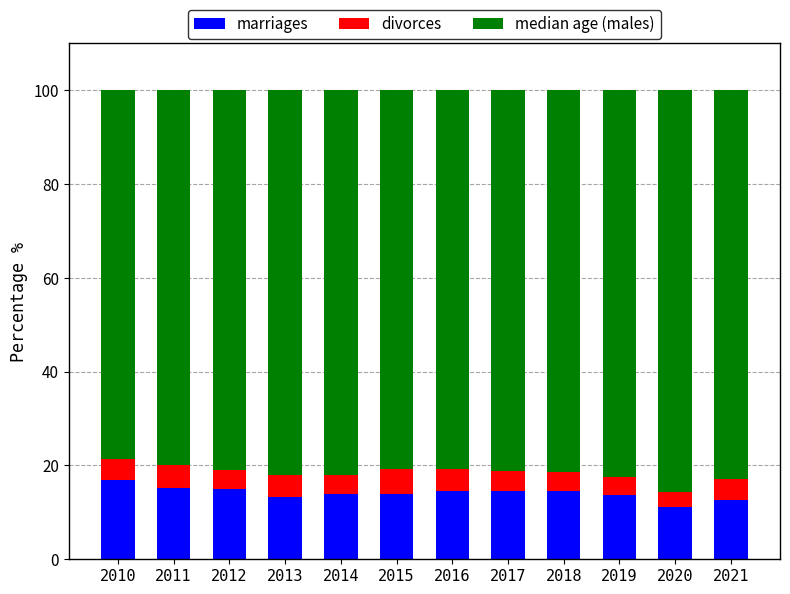

What is the difference between the maximum and minimum values in the marriages series?

5.7